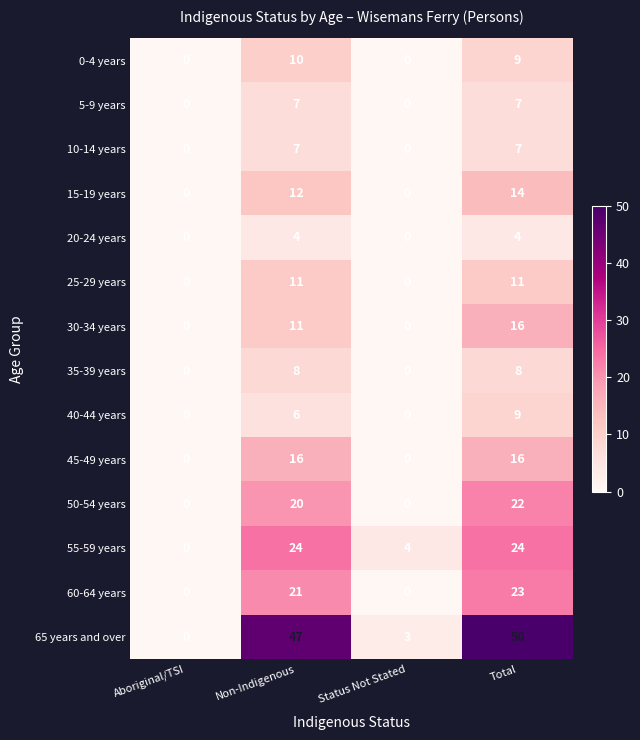

Where is 0-4 years nearest to the value 5?

Total